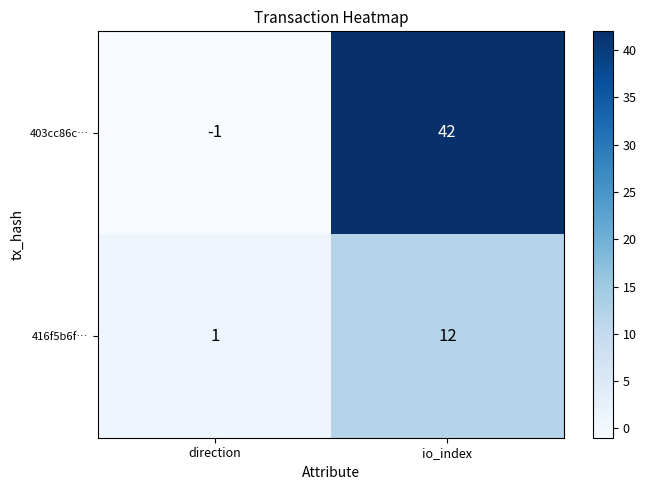

What is the sum of all 403cc86c… values?

41